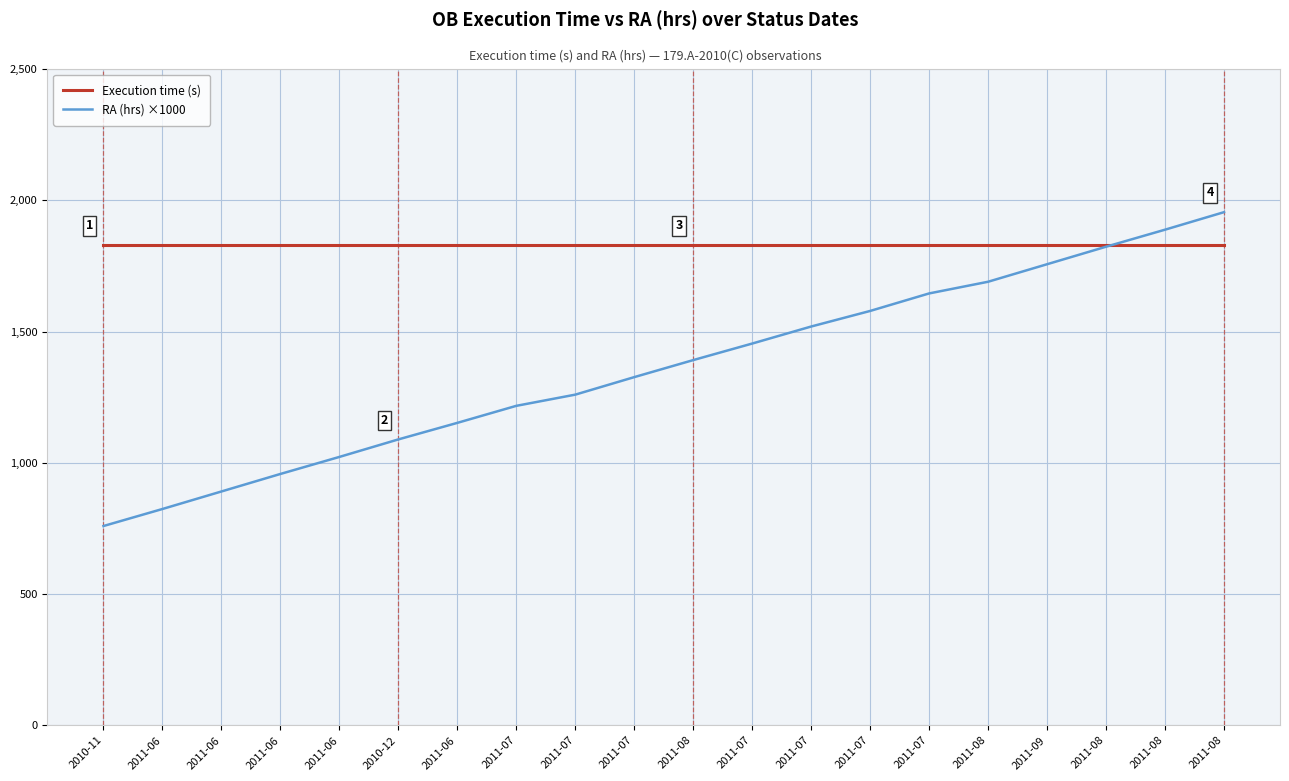

Does the chart display data point markers on the line(s)?

No